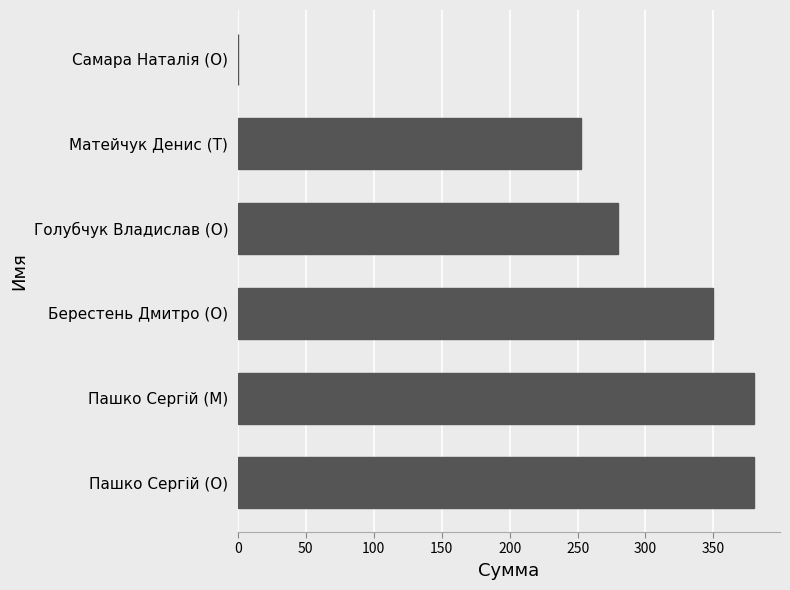

At which label is the value closest to 190?

Матейчук Денис (T)